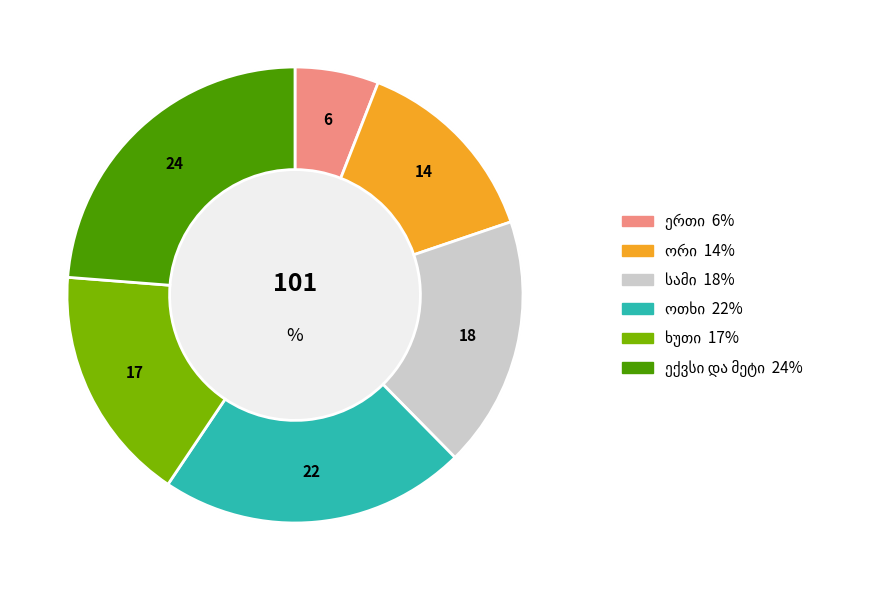

True or false: ხუთი accounts for 17% of the total.

True